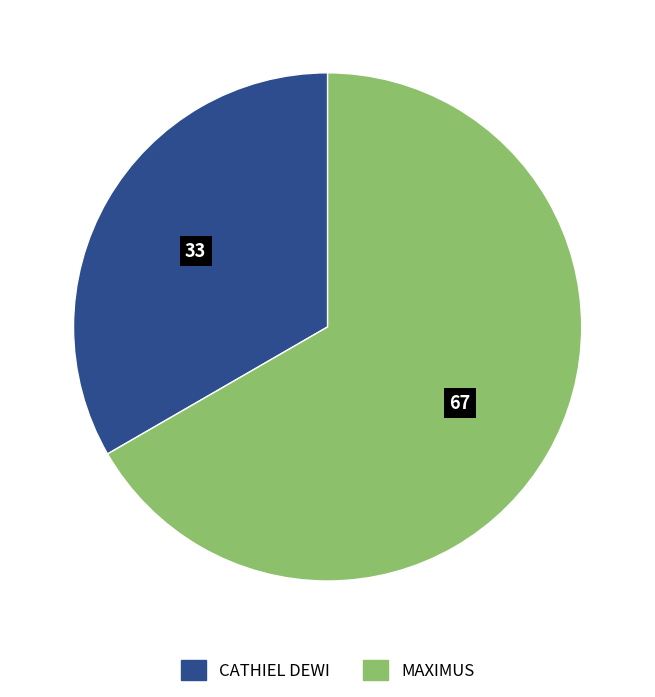

How many segments does this pie chart have?

2